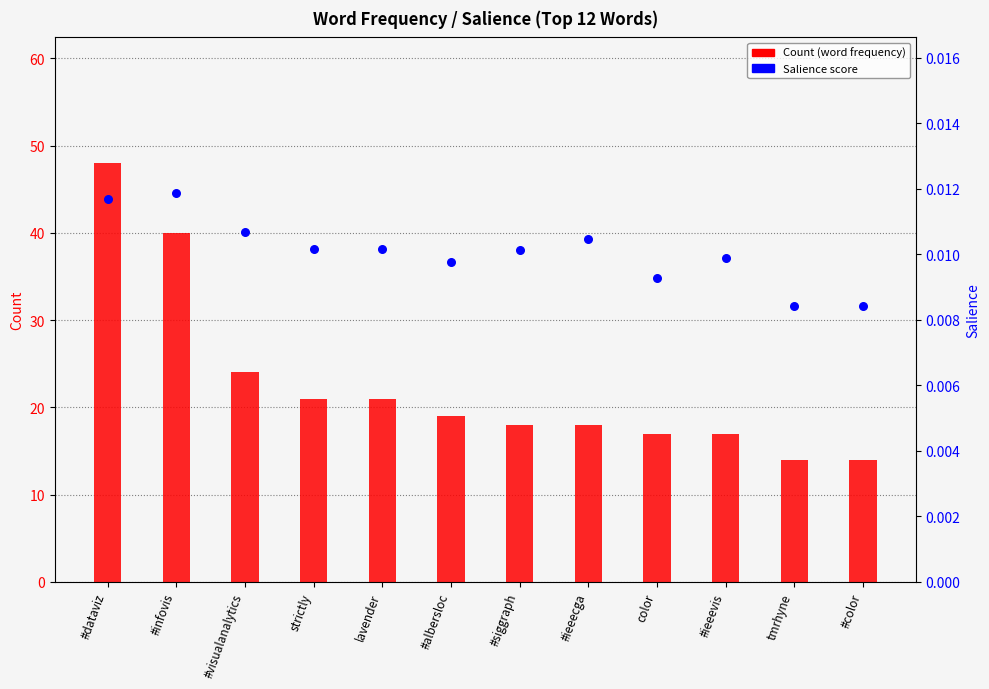

What are all the series names shown in the legend?

Count (word frequency), Salience score